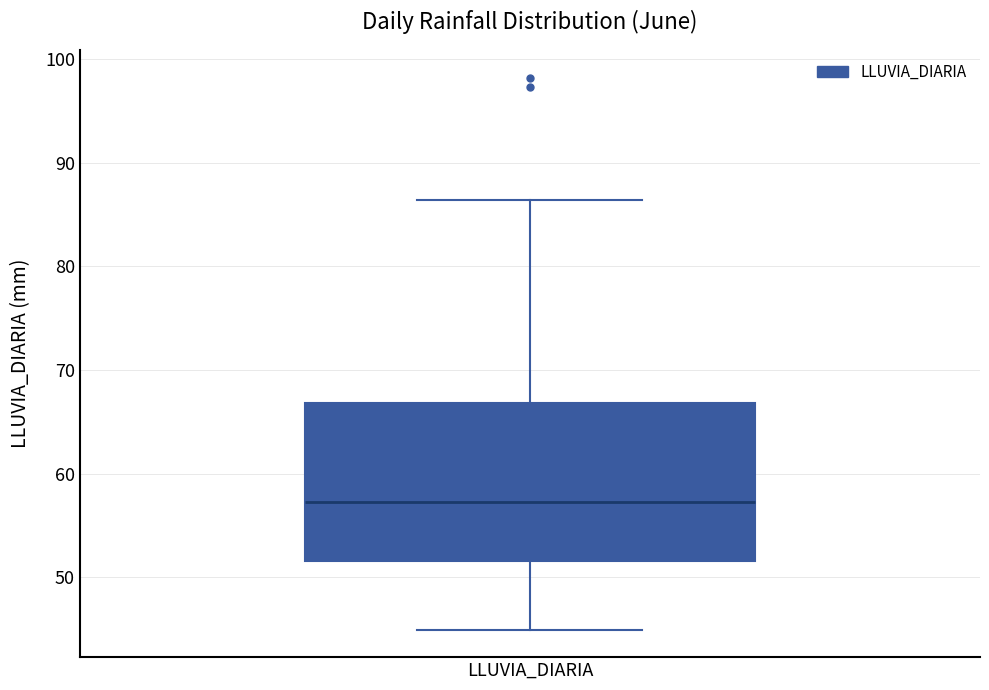

Read this box plot against the y-axis: the position of the median line, the range covered by the box, and the ends of both whiskers. The values are not printed on the chart, so give them approximately, as read against the axis.

median 57, box 52 to 67, whiskers 45 to 86